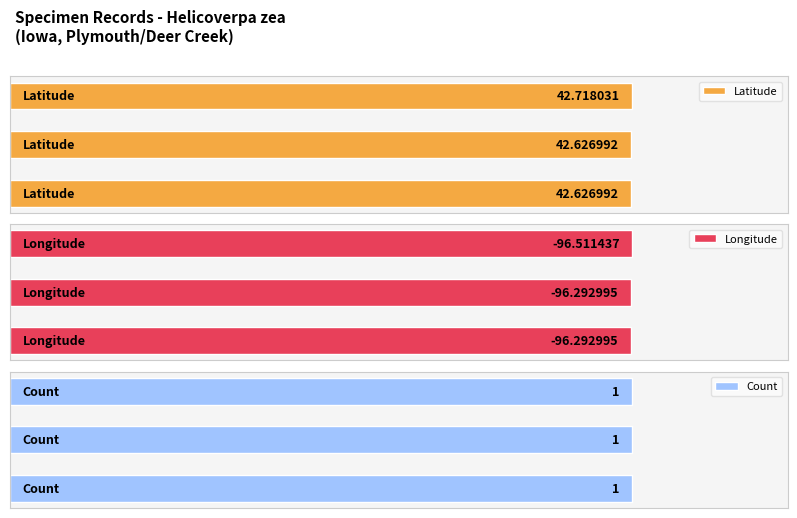

Rank the series by their maximum value, from lowest to highest.

Count, Latitude, Longitude